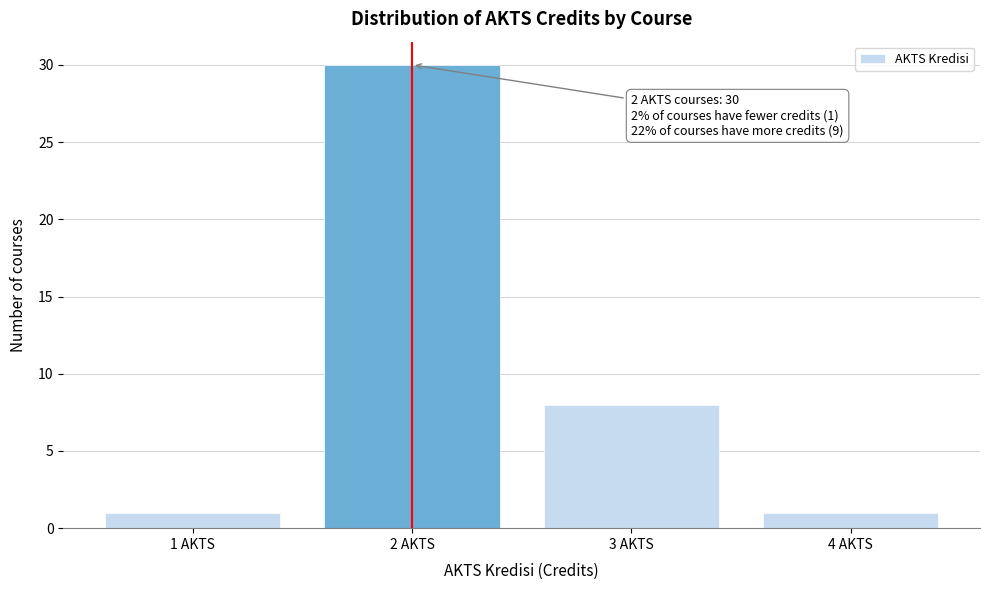

Over which range of the x-axis is the bar tallest?

1.5 to 2.5